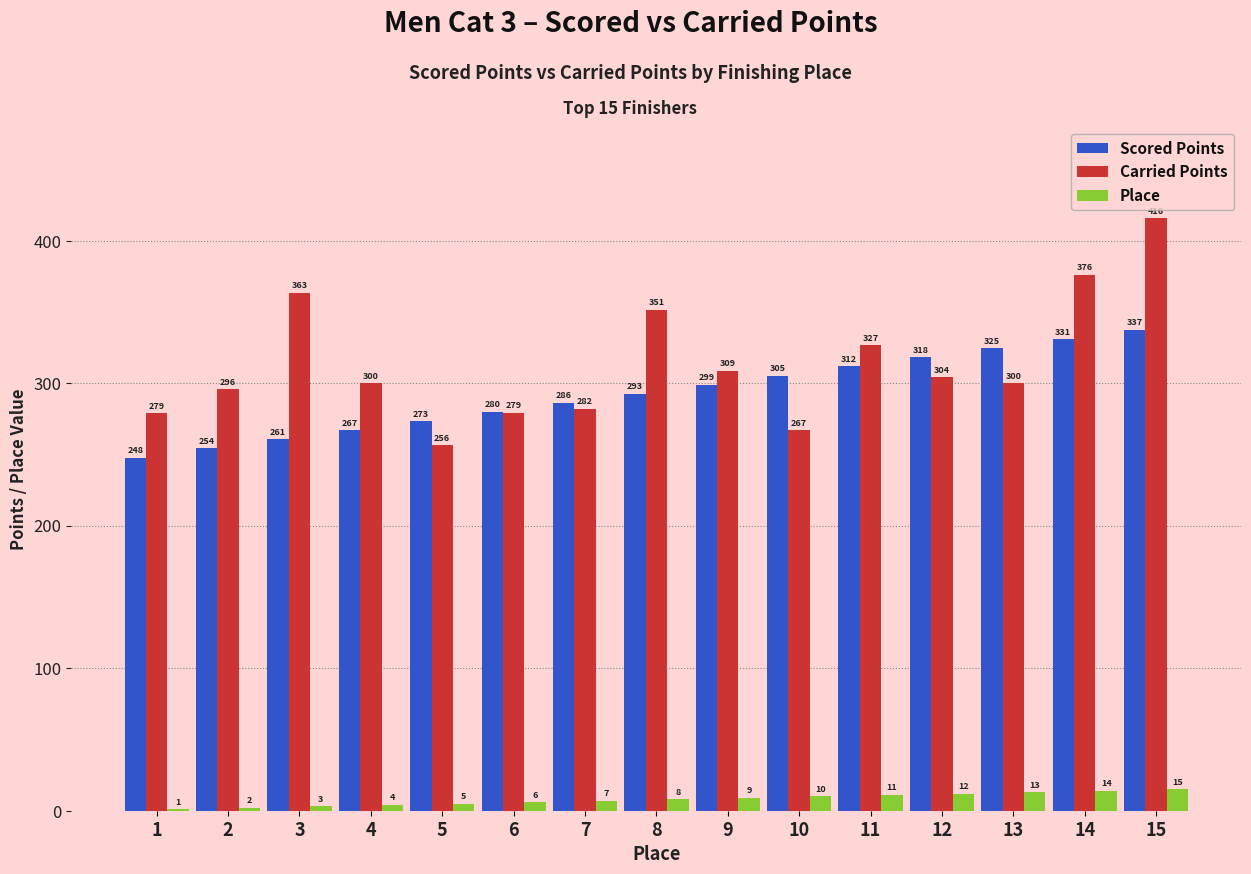

Which series changed the most between 12 and 13?

Scored Points